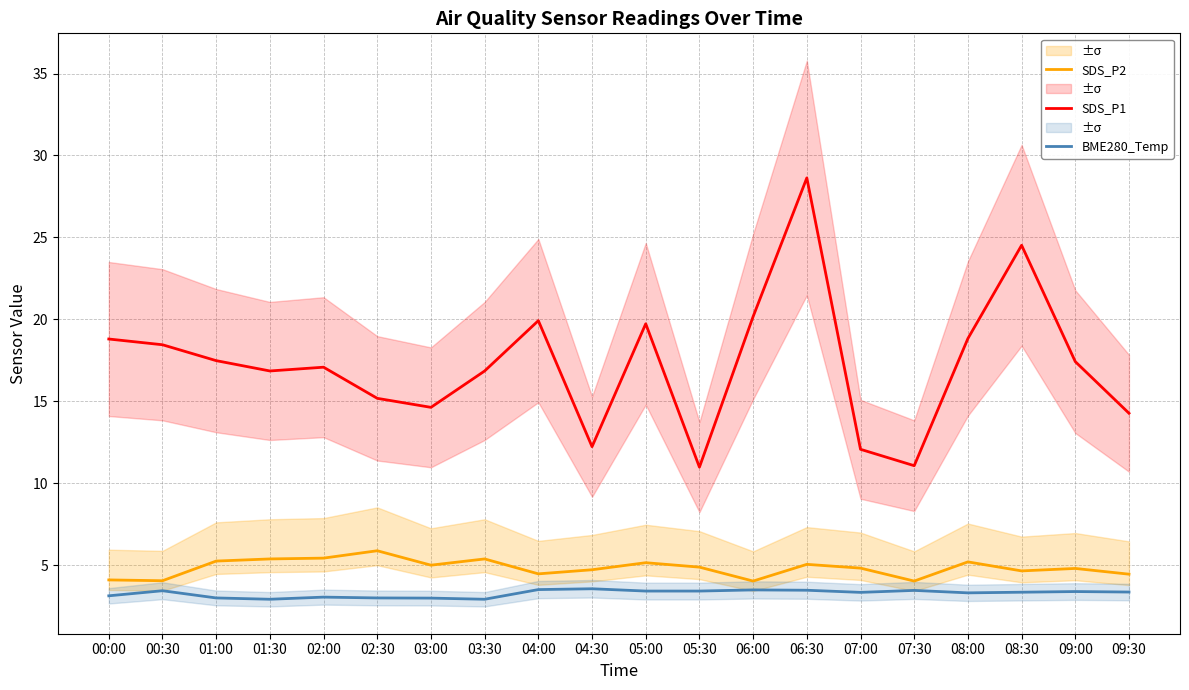

List the series in order of their peak value, lowest first.

BME280_Temp, SDS_P2, SDS_P1